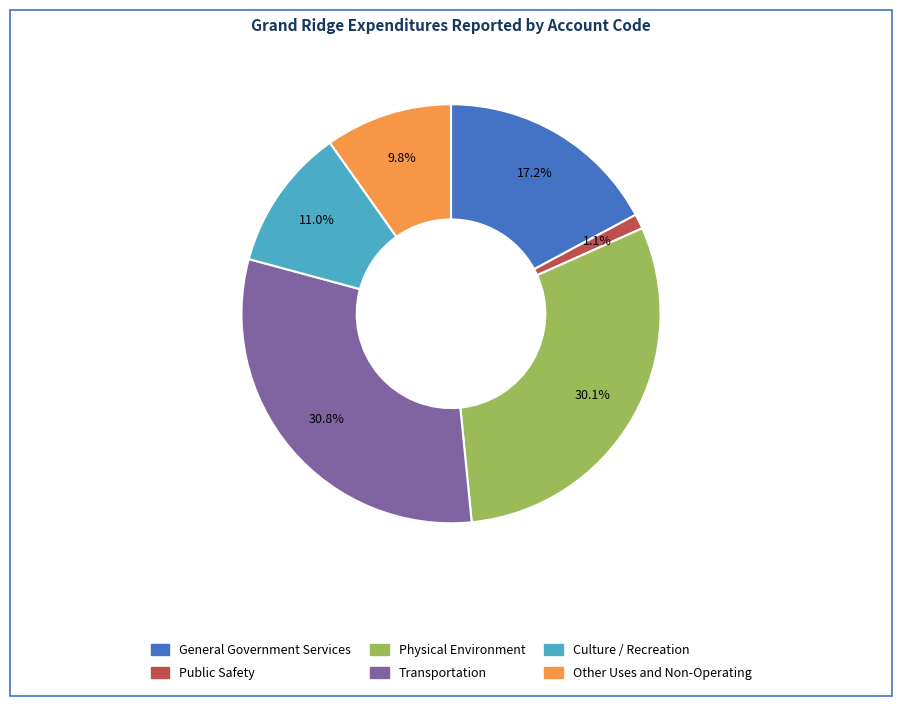

What is the smallest slice in the pie chart?

Public Safety